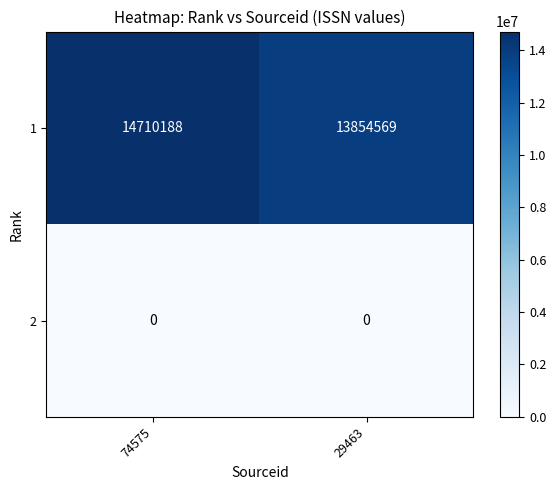

What is the total value across all series at 74575?

14710188